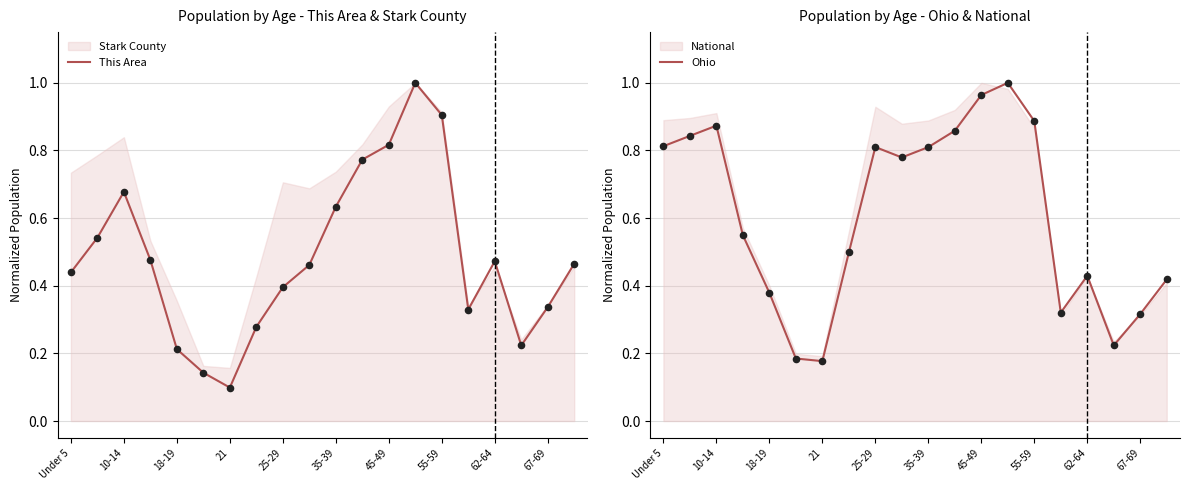

At how many categories does at least one series exceed 0?

20